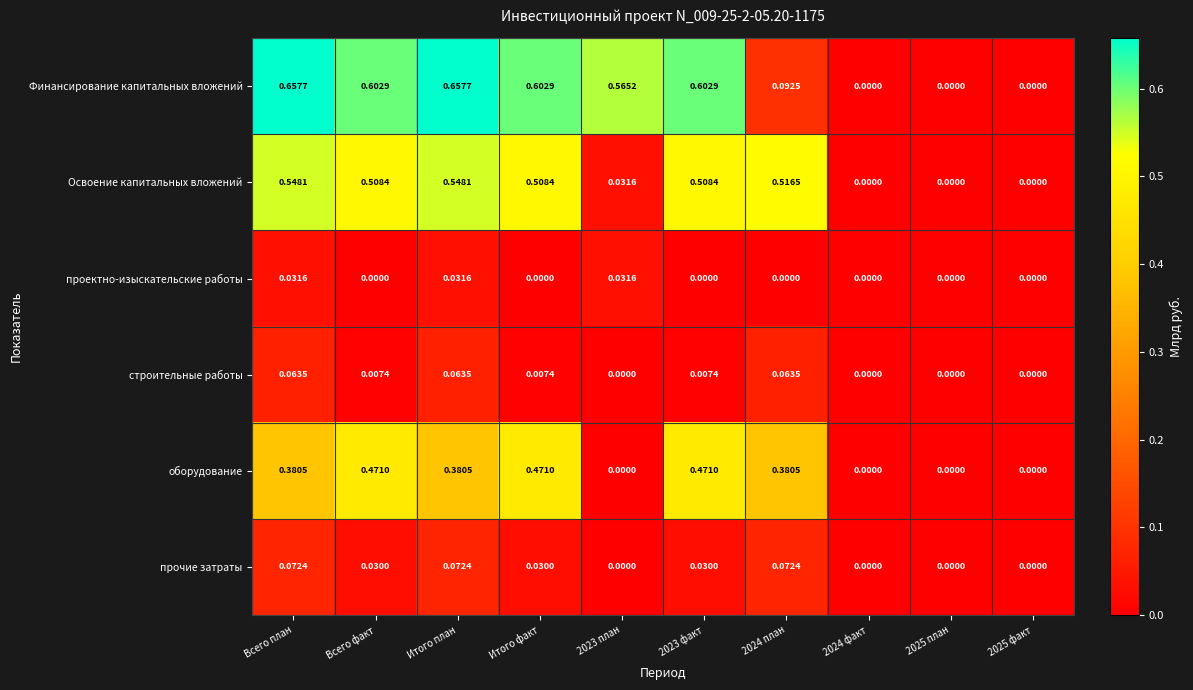

Rank the series by their maximum value, from highest to lowest.

Финансирование капитальных вложений, Освоение капитальных вложений, оборудование, прочие затраты, строительные работы, проектно-изыскательские работы